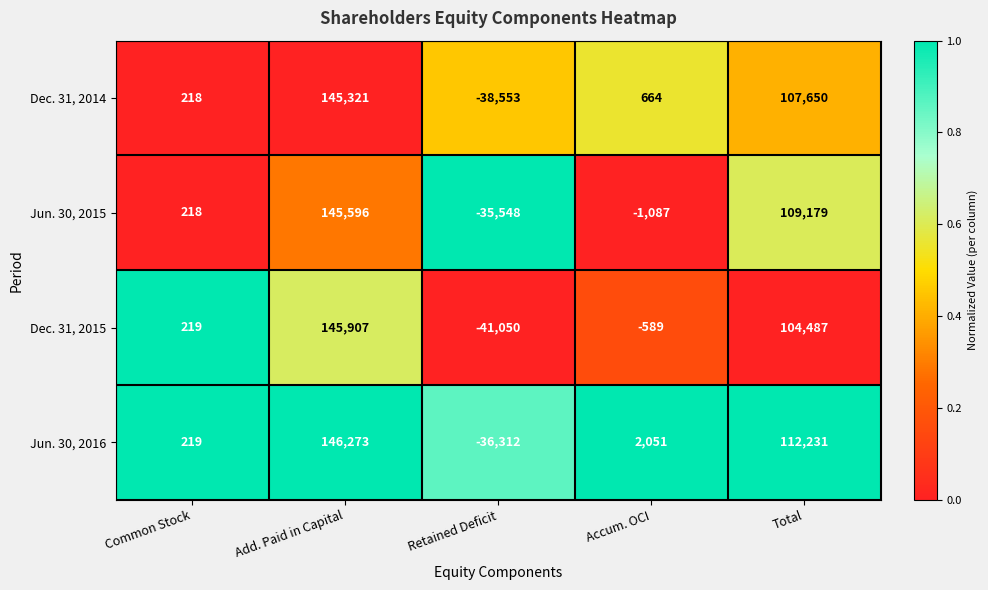

Which series has the largest total across all categories?

Jun. 30, 2016